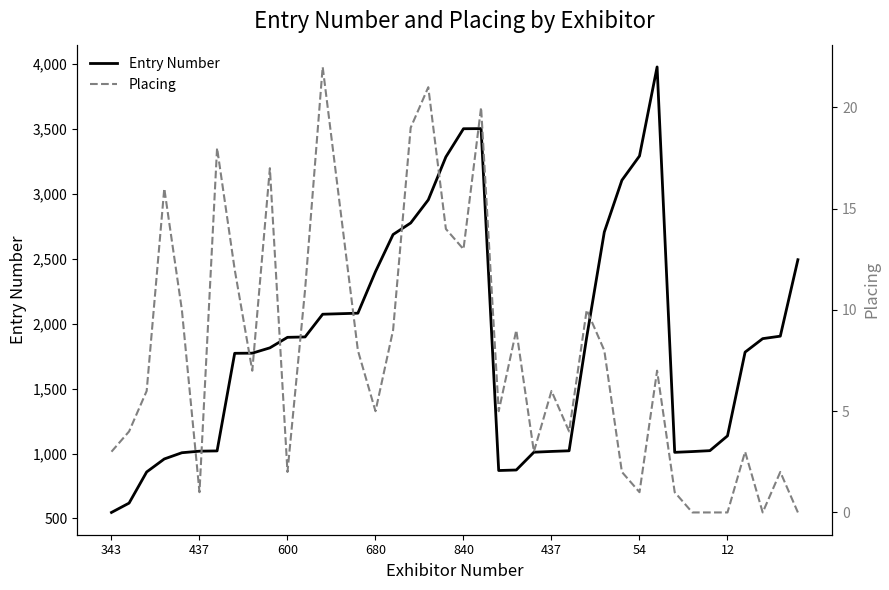

True or false: Entry Number has more than 1 interior local peaks.

True